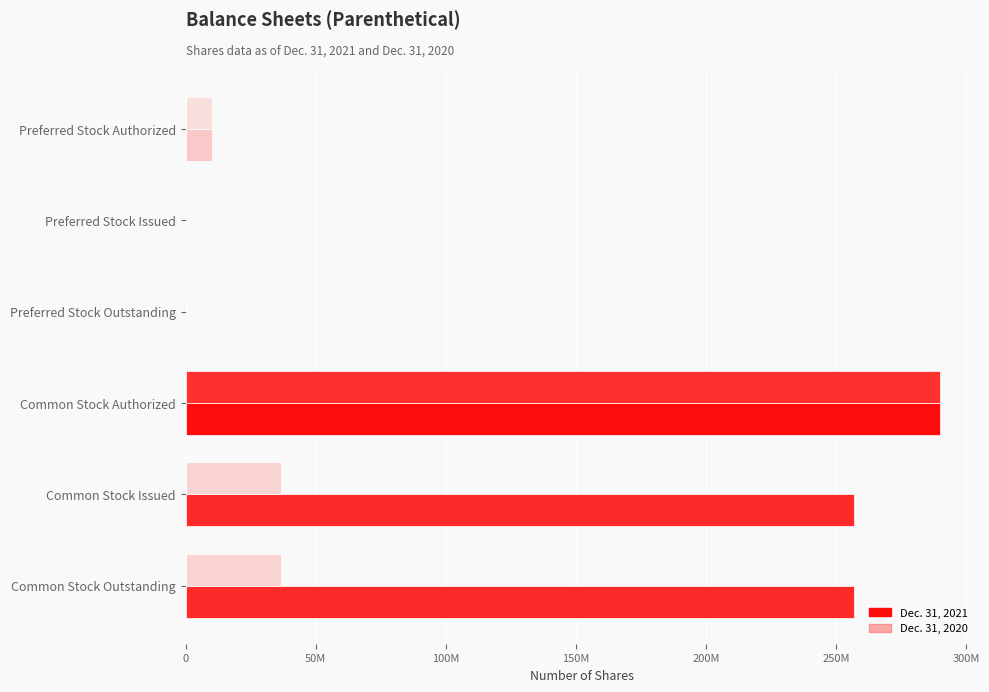

Reading left to right, what are all the values shown in this chart?

Dec. 31, 2021: 10000000	0	0	290000000	256739363	256739363
Dec. 31, 2020: 10000000	0	0	290000000	36739363	36739363